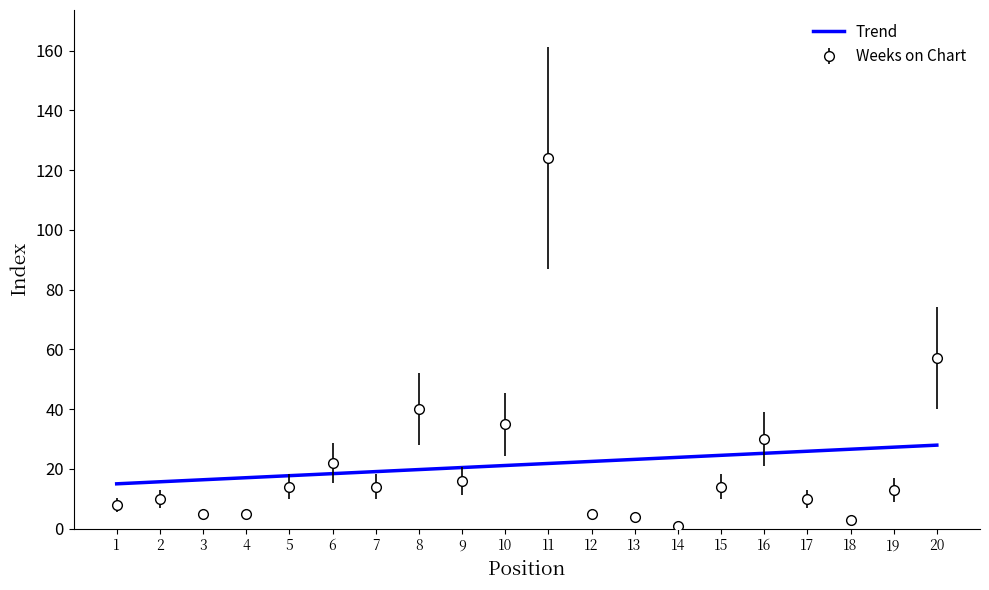

How many data points does each series have?

20